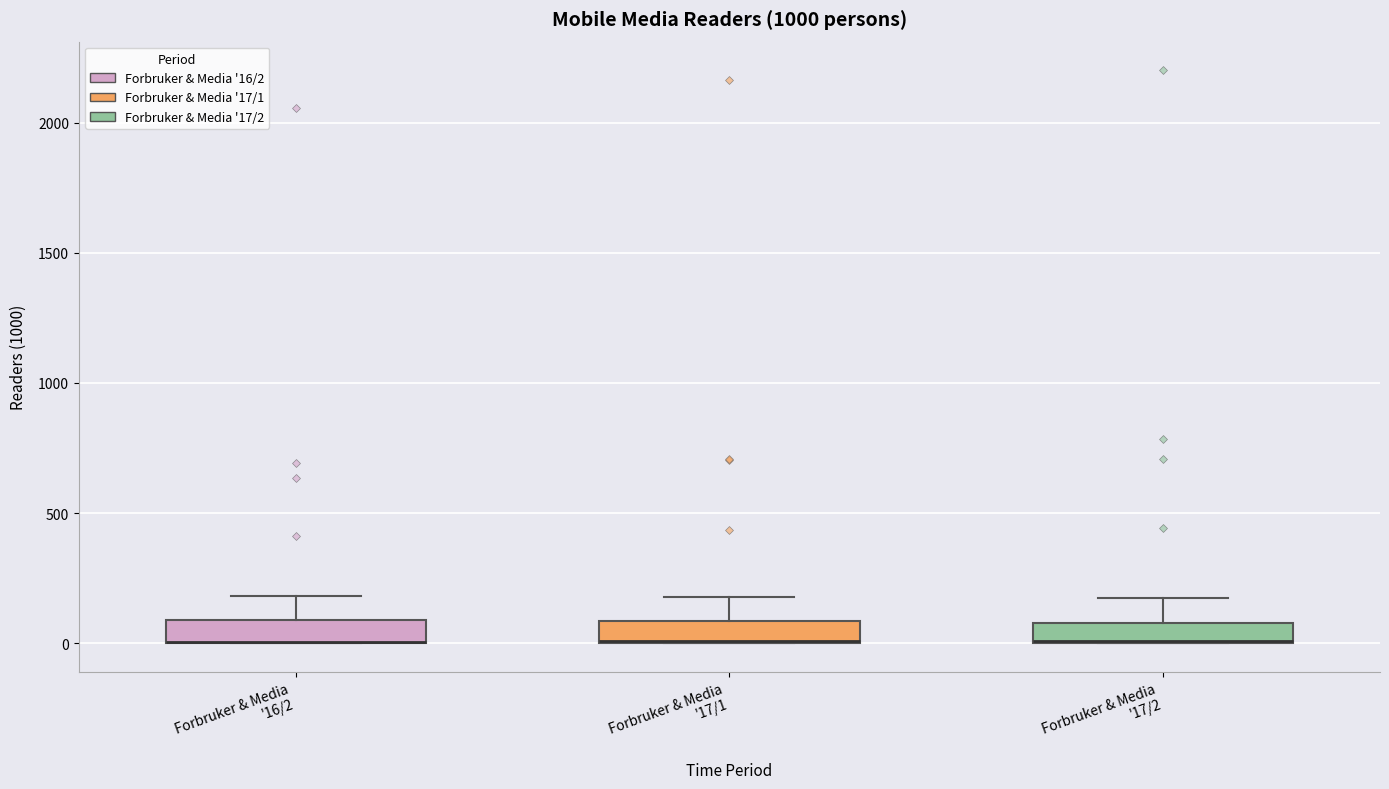

Where does the upper whisker of the box for Forbruker & Media '17/1 end on the y-axis? The values are not printed on the chart, so give them approximately, as read against the axis.

200